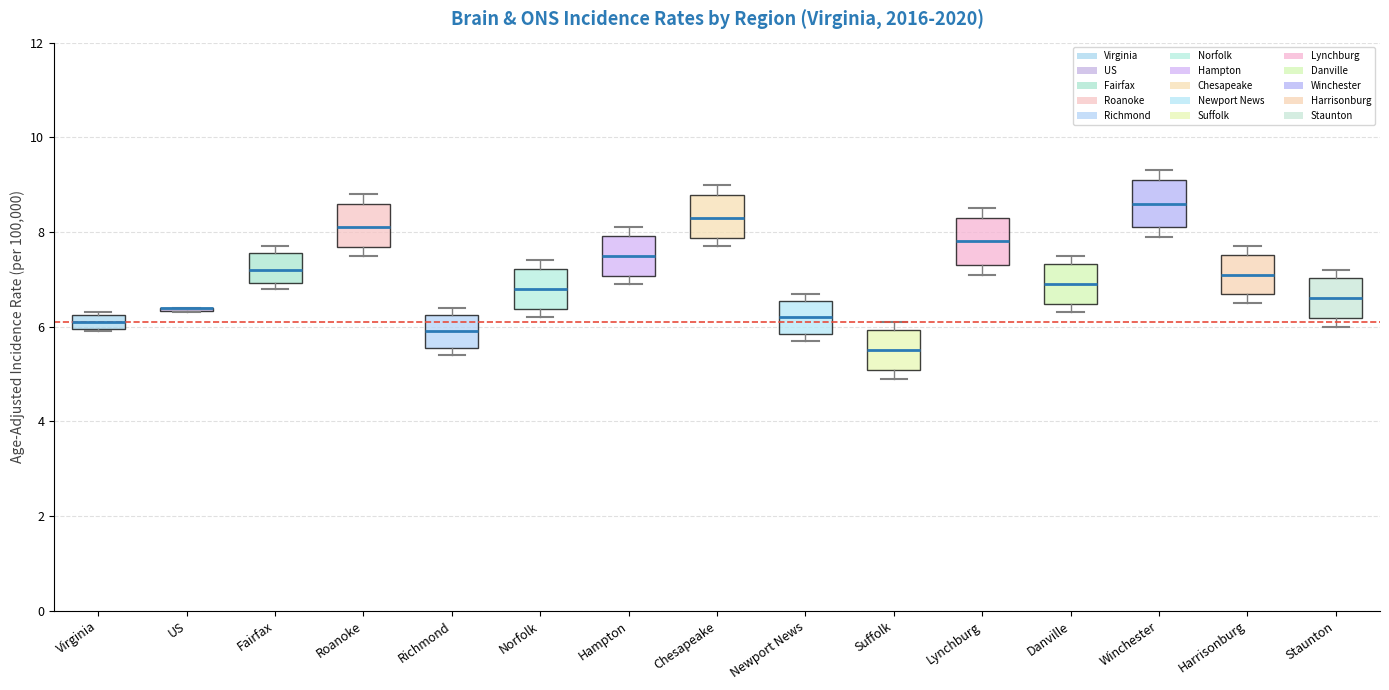

Where does the upper whisker of the box for Chesapeake end on the y-axis? The values are not printed on the chart, so give them approximately, as read against the axis.

9.0